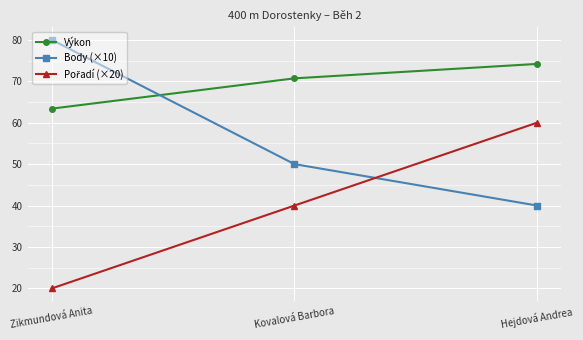

At which label is Výkon closest to 68?

Kovalová Barbora